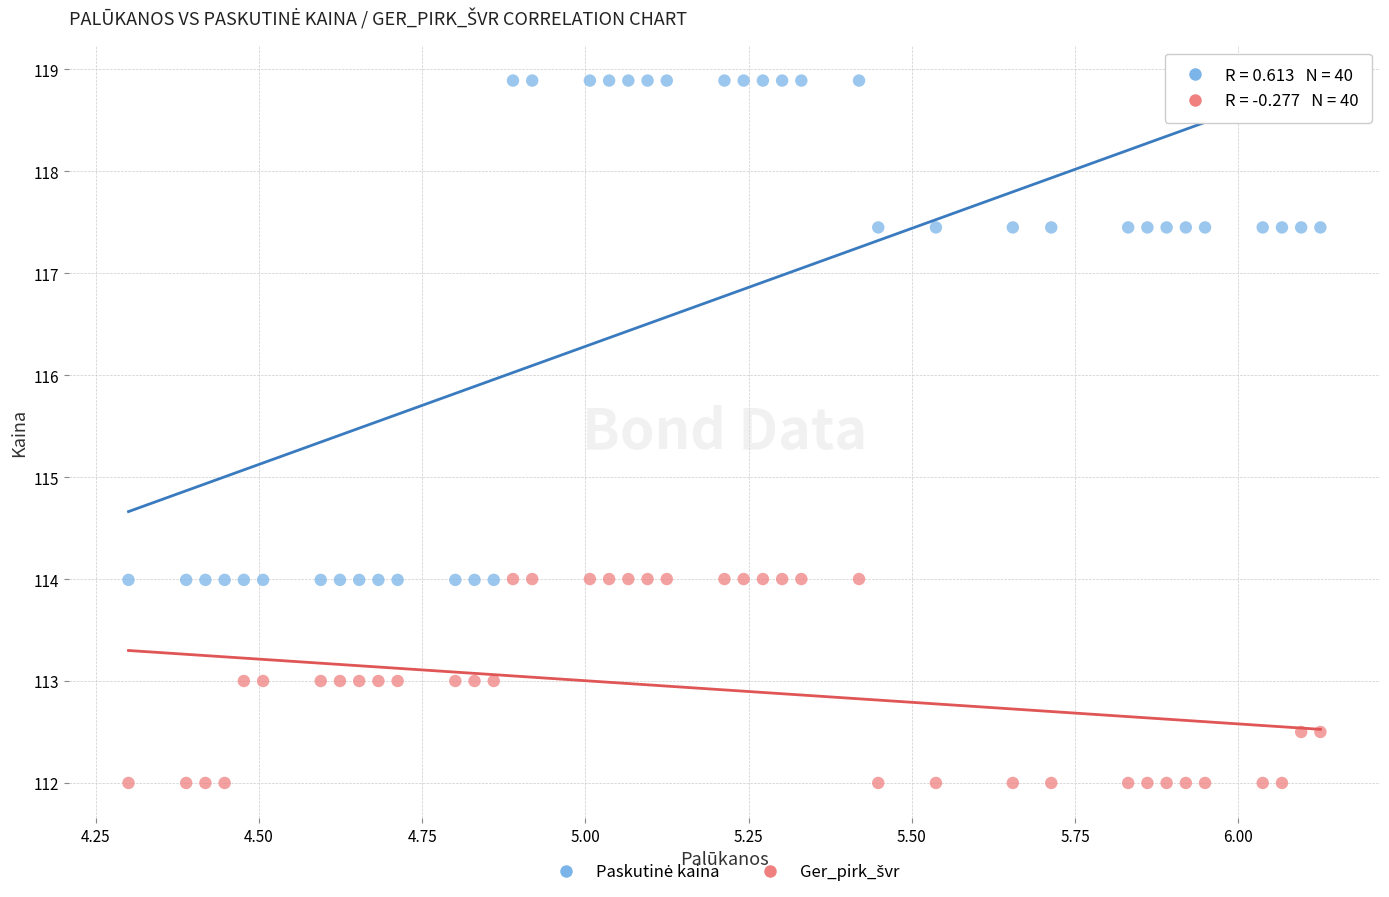

What is the X range (max minus min) for the scatter plot?

1.8